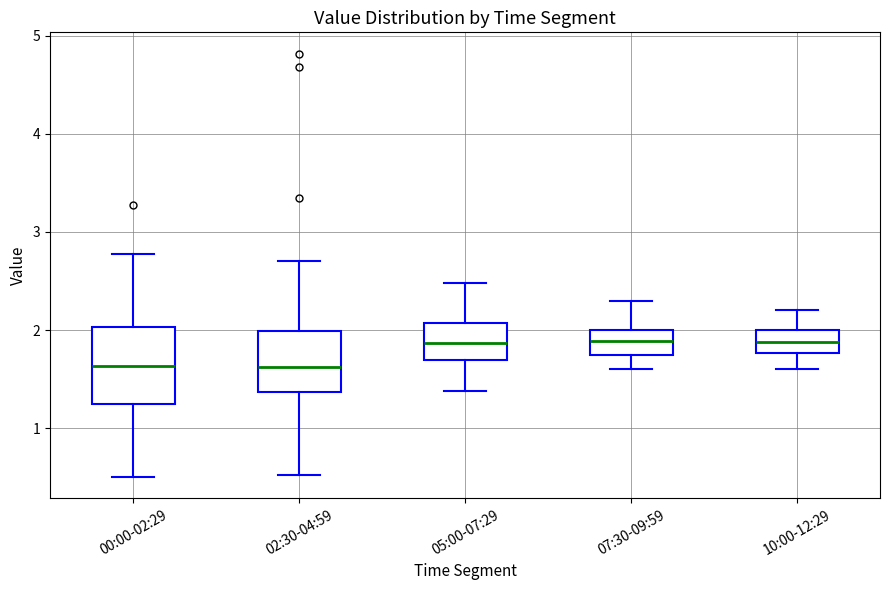

Reading left to right, transcribe this box plot: for each box, give where its median line is, the range the box spans, and where its two whiskers end, as read against the y-axis. The values are not printed on the chart, so give them approximately, as read against the axis.

00:00-02:29: median 1.6, box 1.2 to 2.0, whiskers 0.5 to 2.8
02:30-04:59: median 1.6, box 1.4 to 2.0, whiskers 0.5 to 2.7
05:00-07:29: median 1.9, box 1.7 to 2.1, whiskers 1.4 to 2.5
07:30-09:59: median 1.9, box 1.8 to 2.0, whiskers 1.6 to 2.3
10:00-12:29: median 1.9, box 1.8 to 2.0, whiskers 1.6 to 2.2